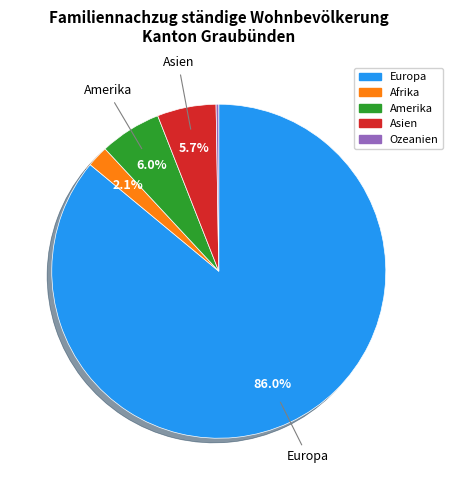

What is the majority slice?

Europa